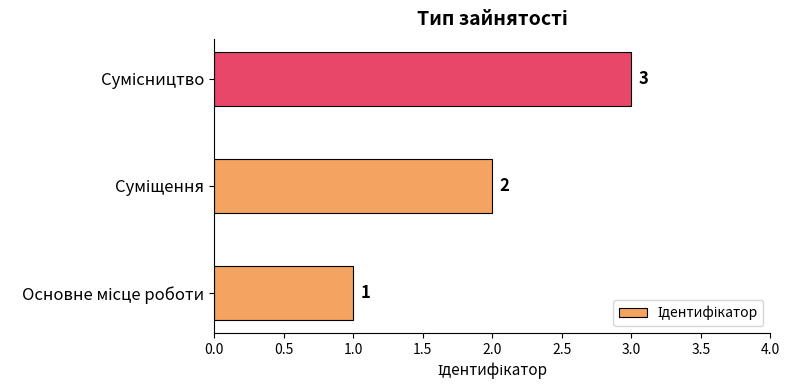

Count the values in the range 1 to 3.

3